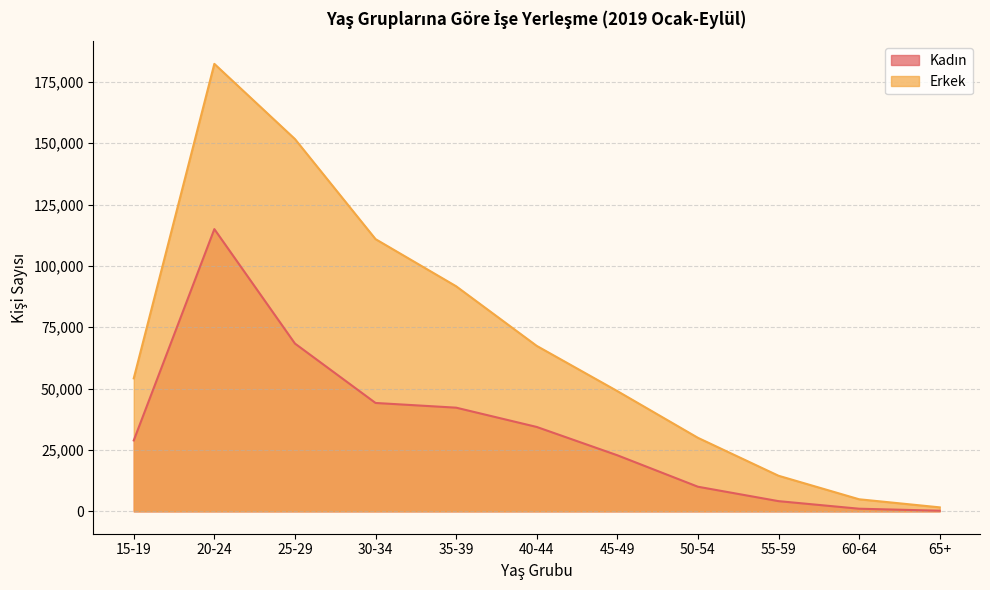

Which series changed the most between 55-59 and 65+?

Erkek